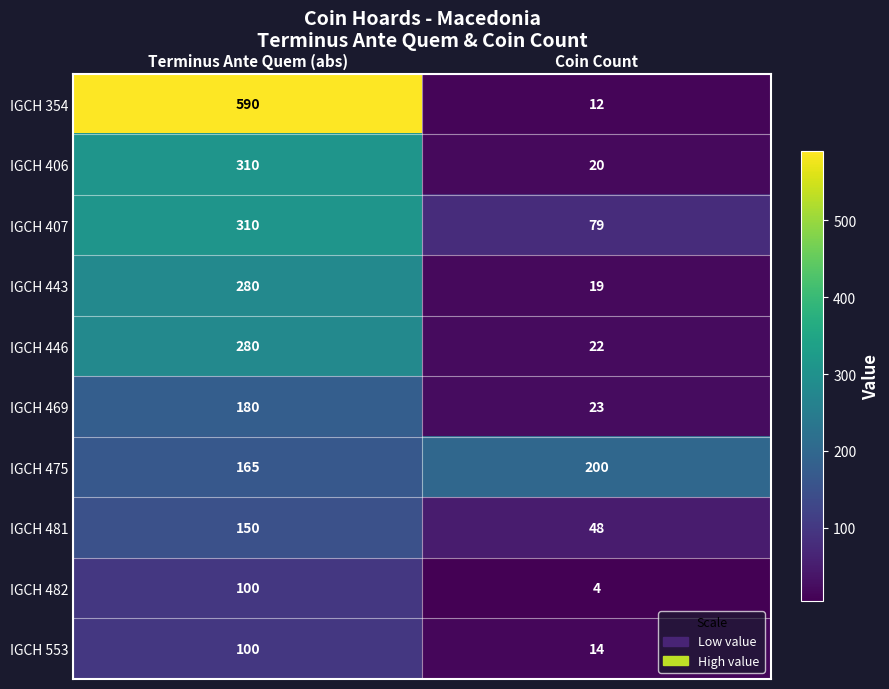

True or false: IGCH 407 has a value of 79 at Coin Count.

True